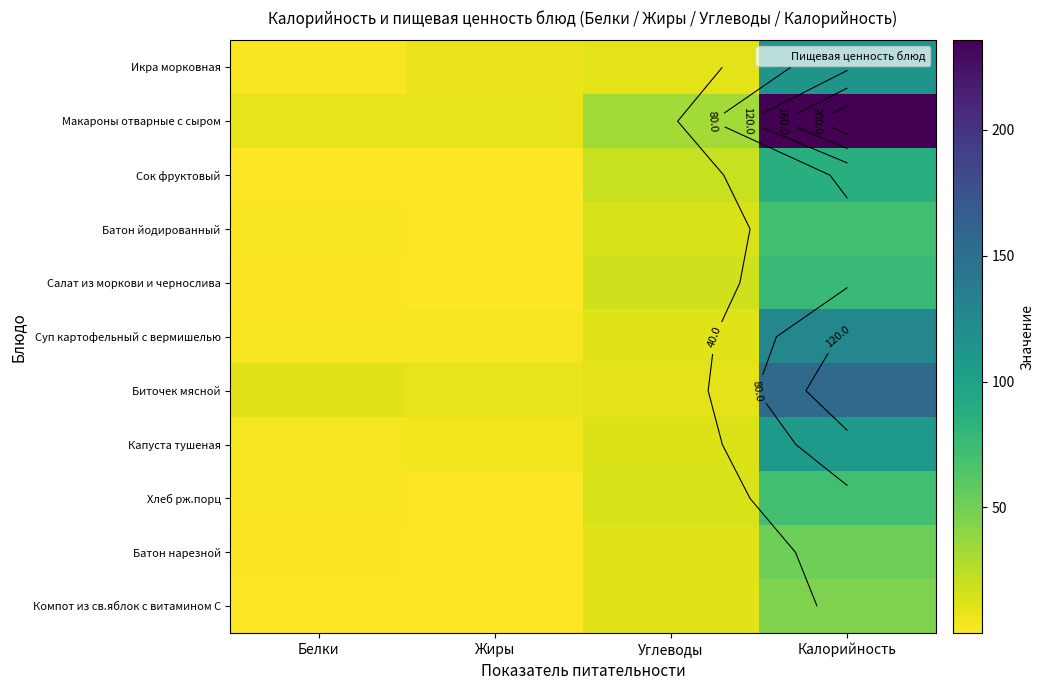

At which category is the sum across all series the highest?

Калорийность